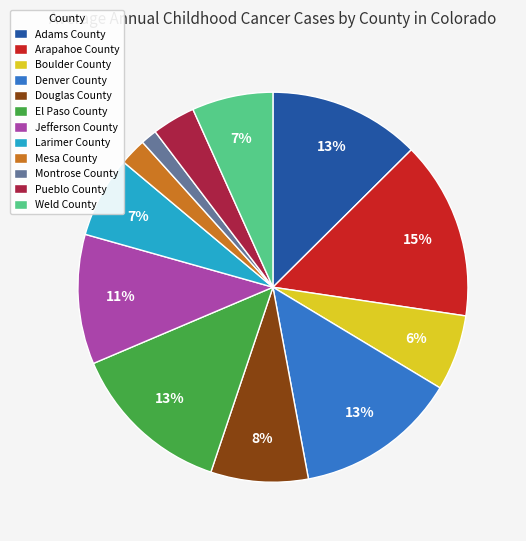

Count the number of slices in the pie.

12